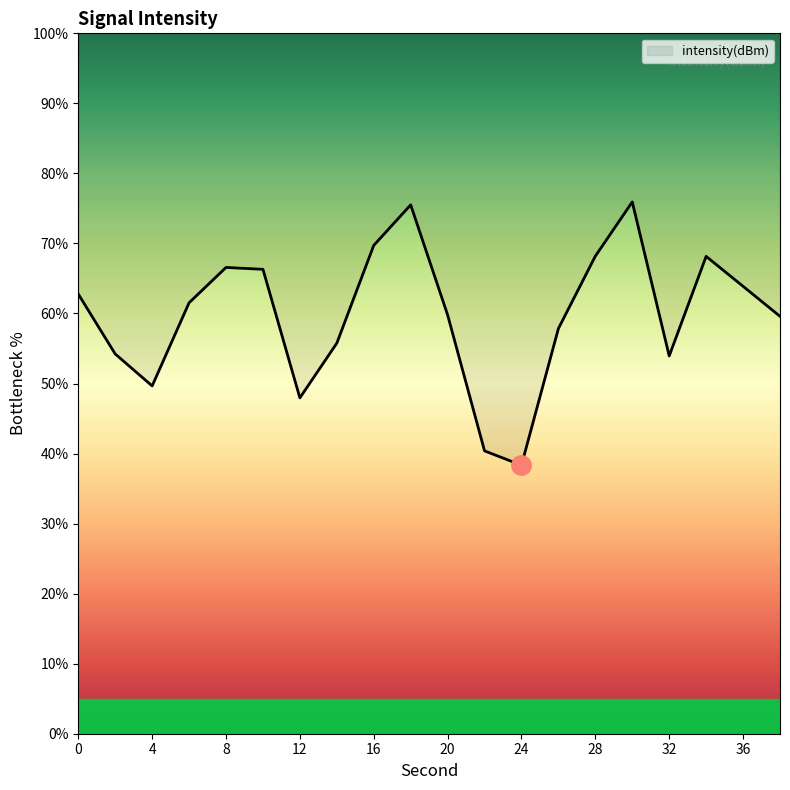

What is the change in value from 20 to 30?

+16.1